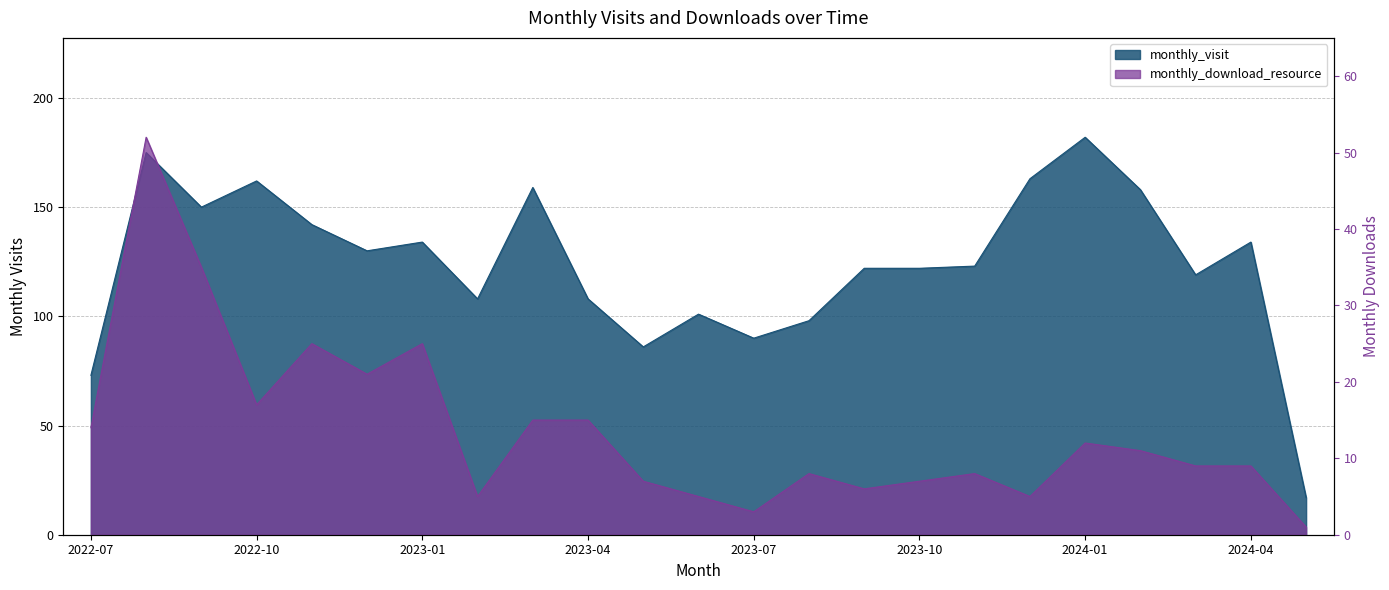

What is the sum of all monthly_visit values?

2856